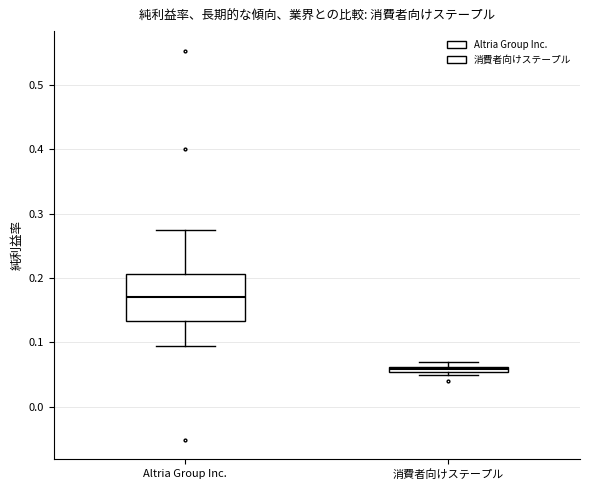

Which box's median line is the highest?

Altria Group Inc.